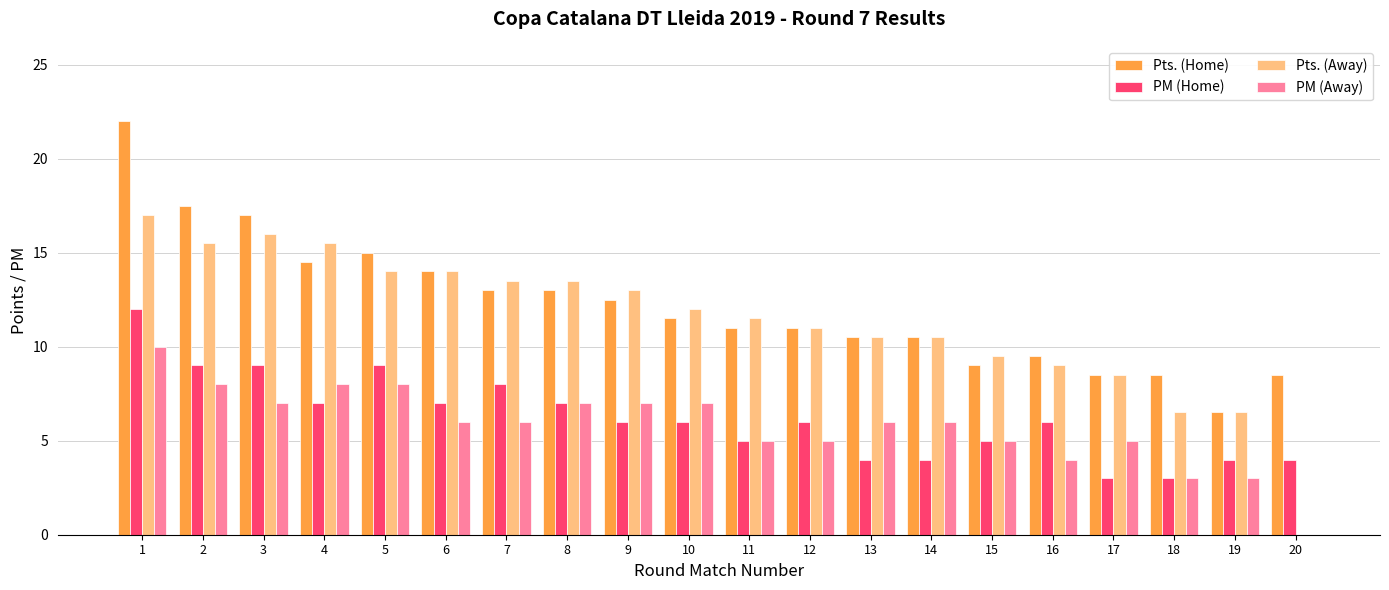

What is the maximum value shown in the chart?

22.0